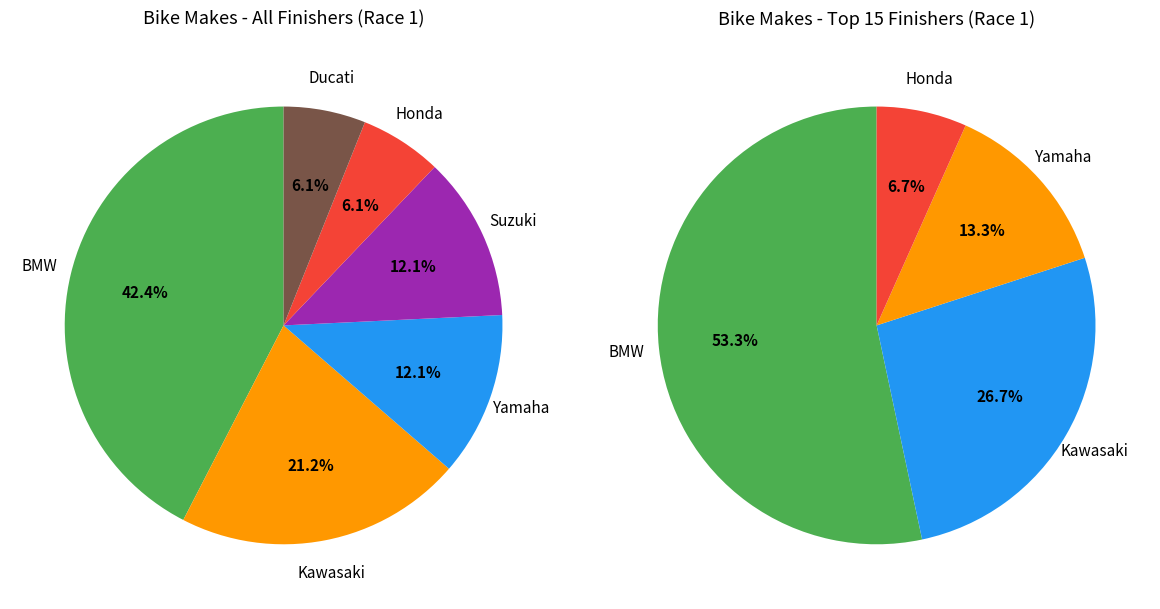

To the nearest percent, what portion does Kawasaki represent?

21%